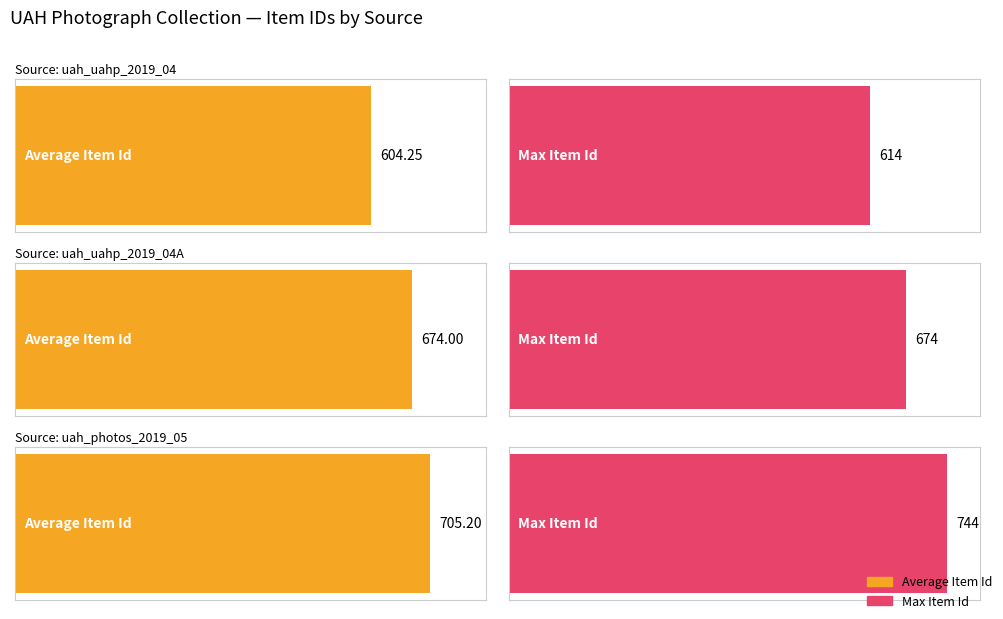

The value of UAH Photograph Collection at uah_uahp_2019_04A is 674. True or false?

True